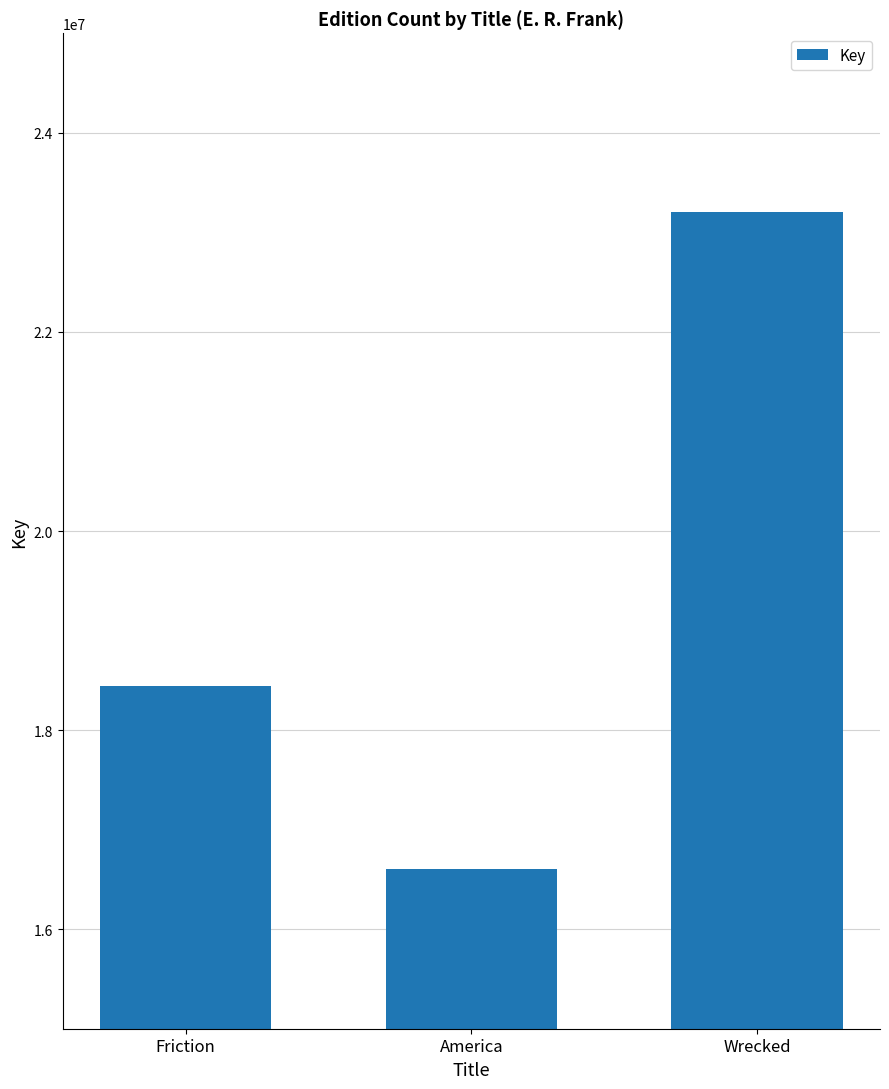

How many values are below 18445836?

1